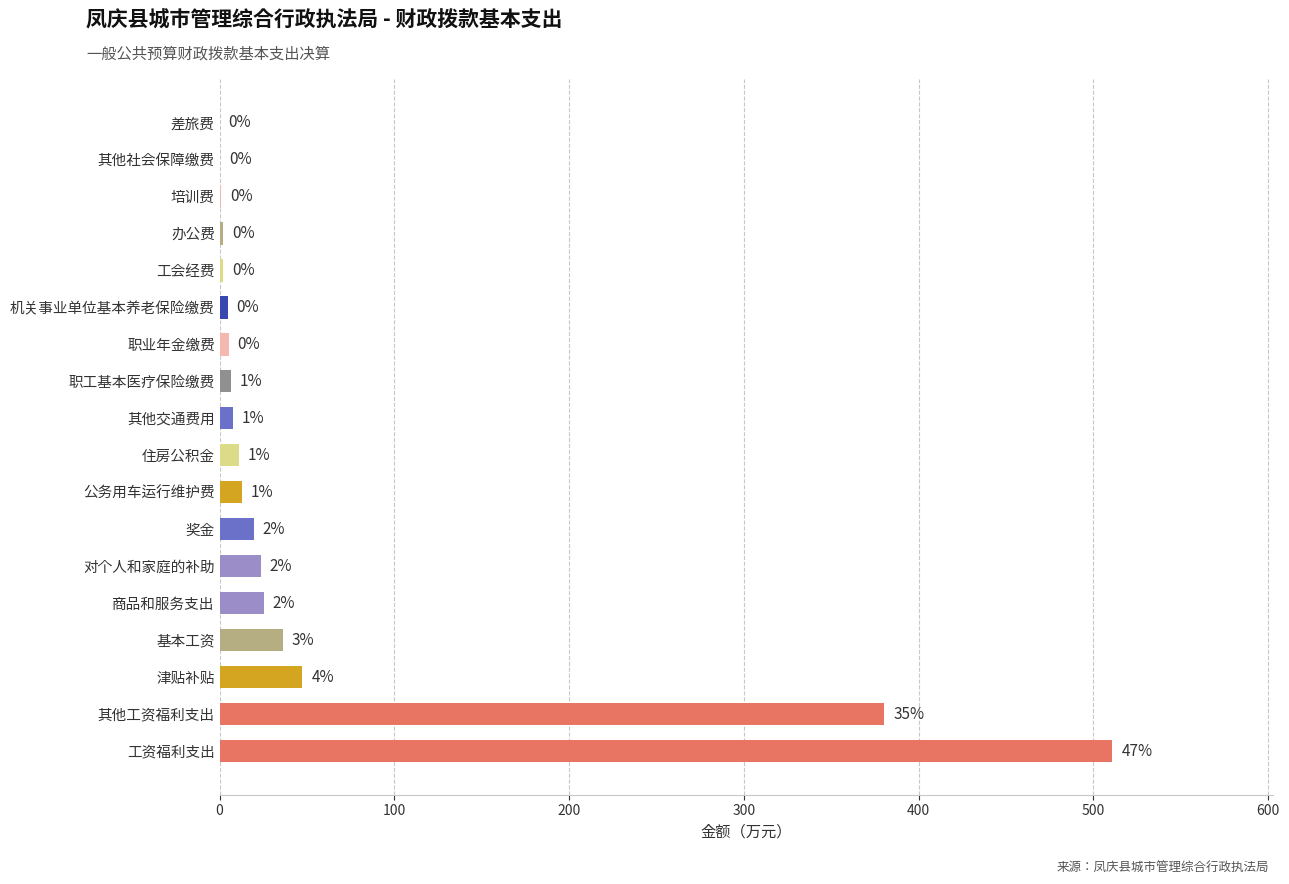

Count the number of categories in the chart.

18